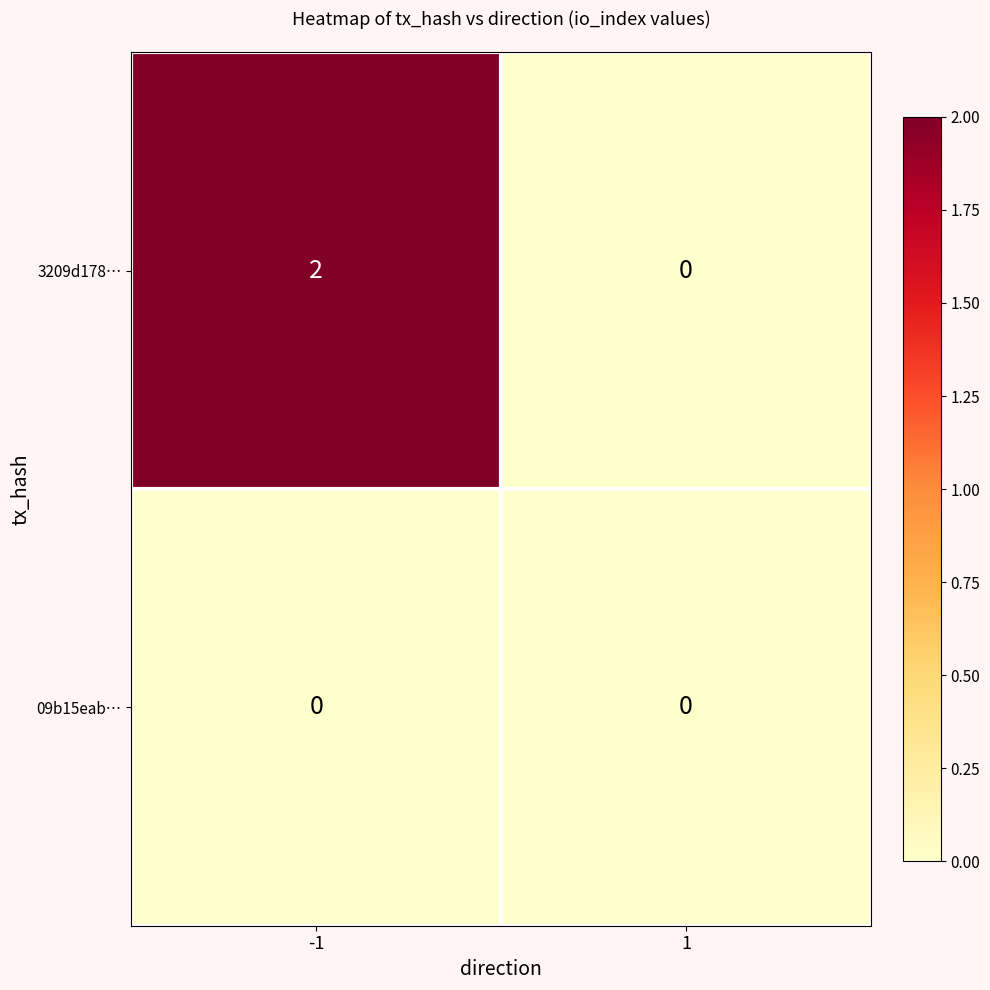

True or false: 09b15eab… has a value of 0 at 1.

True